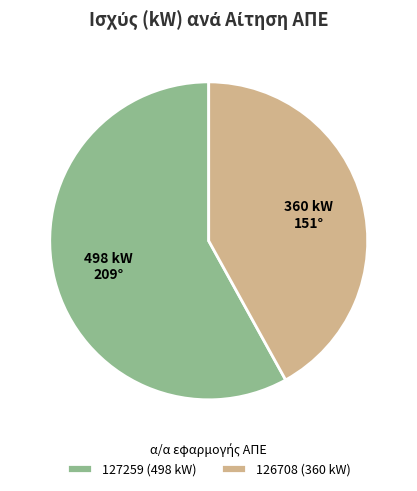

The 126708 slice represents 42% of the pie. True or false?

True